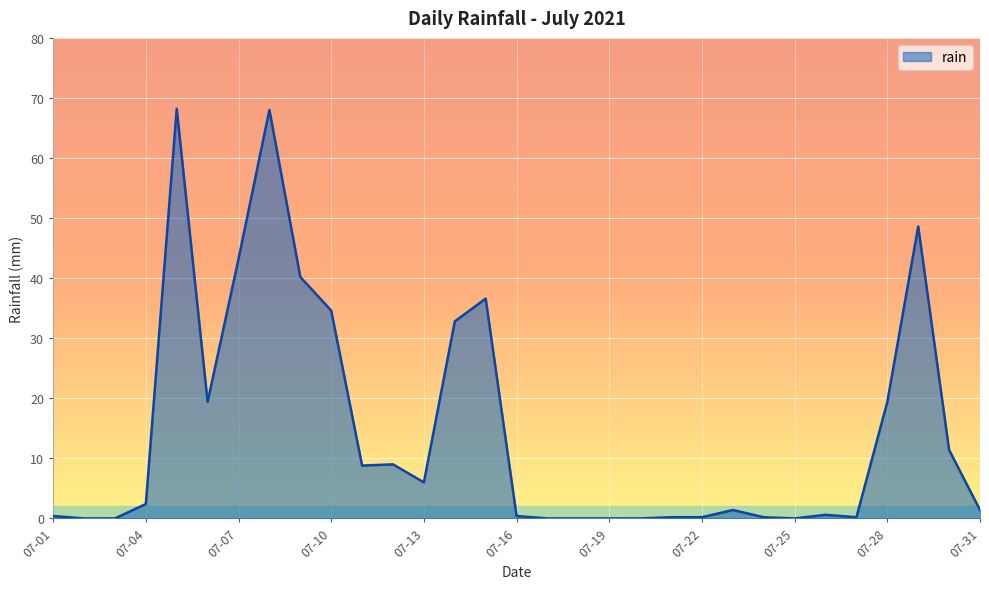

How many categories are shown in the chart?

31